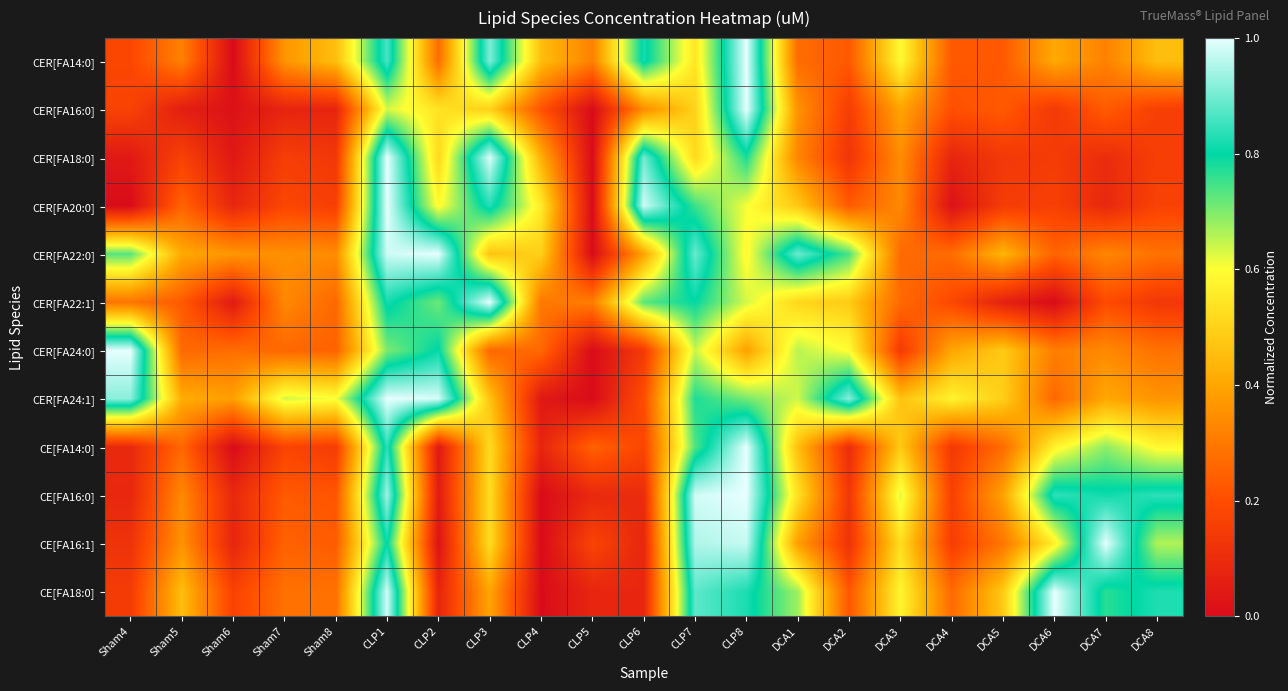

Reading left to right, list all the values displayed in this chart.

CER[FA14:0]: Sham4=0.2	Sham5=0.3	Sham6=0.0	Sham7=0.4	Sham8=0.5	CLP1=0.9	CLP2=0.3	CLP3=0.9	CLP4=0.5	CLP5=0.3	CLP6=0.8	CLP7=0.5	CLP8=1.0	DCA1=0.3	DCA2=0.2	DCA3=0.6	DCA4=0.2	DCA5=0.2	DCA6=0.4	DCA7=0.3	DCA8=0.5
CER[FA16:0]: Sham4=0.2	Sham5=0.1	Sham6=0.0	Sham7=0.1	Sham8=0.1	CLP1=0.6	CLP2=0.5	CLP3=0.5	CLP4=0.2	CLP5=0.0	CLP6=0.3	CLP7=0.5	CLP8=1.0	DCA1=0.4	DCA2=0.2	DCA3=0.4	DCA4=0.2	DCA5=0.2	DCA6=0.1	DCA7=0.2	DCA8=0.2
CER[FA18:0]: Sham4=0.0	Sham5=0.2	Sham6=0.0	Sham7=0.2	Sham8=0.1	CLP1=1.0	CLP2=0.5	CLP3=1.0	CLP4=0.4	CLP5=0.0	CLP6=0.9	CLP7=0.5	CLP8=0.8	DCA1=0.3	DCA2=0.1	DCA3=0.3	DCA4=0.1	DCA5=0.1	DCA6=0.1	DCA7=0.1	DCA8=0.2
CER[FA20:0]: Sham4=0.0	Sham5=0.3	Sham6=0.1	Sham7=0.2	Sham8=0.2	CLP1=1.0	CLP2=0.6	CLP3=0.8	CLP4=0.6	CLP5=0.0	CLP6=1.0	CLP7=0.8	CLP8=0.6	DCA1=0.5	DCA2=0.2	DCA3=0.3	DCA4=0.0	DCA5=0.1	DCA6=0.2	DCA7=0.1	DCA8=0.2
CER[FA22:0]: Sham4=0.7	Sham5=0.4	Sham6=0.4	Sham7=0.4	Sham8=0.3	CLP1=1.0	CLP2=1.0	CLP3=0.5	CLP4=0.5	CLP5=0.0	CLP6=0.4	CLP7=0.9	CLP8=0.6	DCA1=0.9	DCA2=0.7	DCA3=0.3	DCA4=0.3	DCA5=0.4	DCA6=0.3	DCA7=0.3	DCA8=0.3
CER[FA22:1]: Sham4=0.3	Sham5=0.2	Sham6=0.0	Sham7=0.3	Sham8=0.3	CLP1=0.8	CLP2=0.7	CLP3=1.0	CLP4=0.3	CLP5=0.3	CLP6=0.7	CLP7=0.8	CLP8=0.6	DCA1=0.5	DCA2=0.5	DCA3=0.3	DCA4=0.2	DCA5=0.1	DCA6=0.0	DCA7=0.2	DCA8=0.1
CER[FA24:0]: Sham4=1.0	Sham5=0.3	Sham6=0.3	Sham7=0.3	Sham8=0.2	CLP1=0.7	CLP2=0.8	CLP3=0.3	CLP4=0.3	CLP5=0.0	CLP6=0.1	CLP7=0.6	CLP8=0.4	DCA1=0.7	DCA2=0.6	DCA3=0.1	DCA4=0.4	DCA5=0.5	DCA6=0.3	DCA7=0.3	DCA8=0.3
CER[FA24:1]: Sham4=0.9	Sham5=0.4	Sham6=0.4	Sham7=0.6	Sham8=0.6	CLP1=1.0	CLP2=1.0	CLP3=0.5	CLP4=0.0	CLP5=0.0	CLP6=0.2	CLP7=0.8	CLP8=0.7	DCA1=0.6	DCA2=0.9	DCA3=0.5	DCA4=0.6	DCA5=0.5	DCA6=0.3	DCA7=0.4	DCA8=0.4
CE[FA14:0]: Sham4=0.1	Sham5=0.3	Sham6=0.0	Sham7=0.2	Sham8=0.2	CLP1=0.8	CLP2=0.0	CLP3=0.5	CLP4=0.1	CLP5=0.2	CLP6=0.2	CLP7=0.7	CLP8=1.0	DCA1=0.5	DCA2=0.1	DCA3=0.5	DCA4=0.1	DCA5=0.3	DCA6=0.6	DCA7=0.7	DCA8=0.6
CE[FA16:0]: Sham4=0.1	Sham5=0.3	Sham6=0.1	Sham7=0.2	Sham8=0.2	CLP1=0.9	CLP2=0.0	CLP3=0.5	CLP4=0.0	CLP5=0.1	CLP6=0.1	CLP7=1.0	CLP8=1.0	DCA1=0.5	DCA2=0.1	DCA3=0.6	DCA4=0.2	DCA5=0.4	DCA6=0.8	DCA7=0.8	DCA8=0.8
CE[FA16:1]: Sham4=0.1	Sham5=0.4	Sham6=0.1	Sham7=0.2	Sham8=0.2	CLP1=0.8	CLP2=0.0	CLP3=0.5	CLP4=0.0	CLP5=0.2	CLP6=0.1	CLP7=1.0	CLP8=1.0	DCA1=0.4	DCA2=0.1	DCA3=0.5	DCA4=0.2	DCA5=0.3	DCA6=0.6	DCA7=1.0	DCA8=0.7
CE[FA18:0]: Sham4=0.1	Sham5=0.5	Sham6=0.2	Sham7=0.3	Sham8=0.3	CLP1=1.0	CLP2=0.1	CLP3=0.4	CLP4=0.0	CLP5=0.1	CLP6=0.1	CLP7=0.9	CLP8=0.8	DCA1=0.7	DCA2=0.2	DCA3=0.6	DCA4=0.3	DCA5=0.5	DCA6=1.0	DCA7=0.8	DCA8=0.8